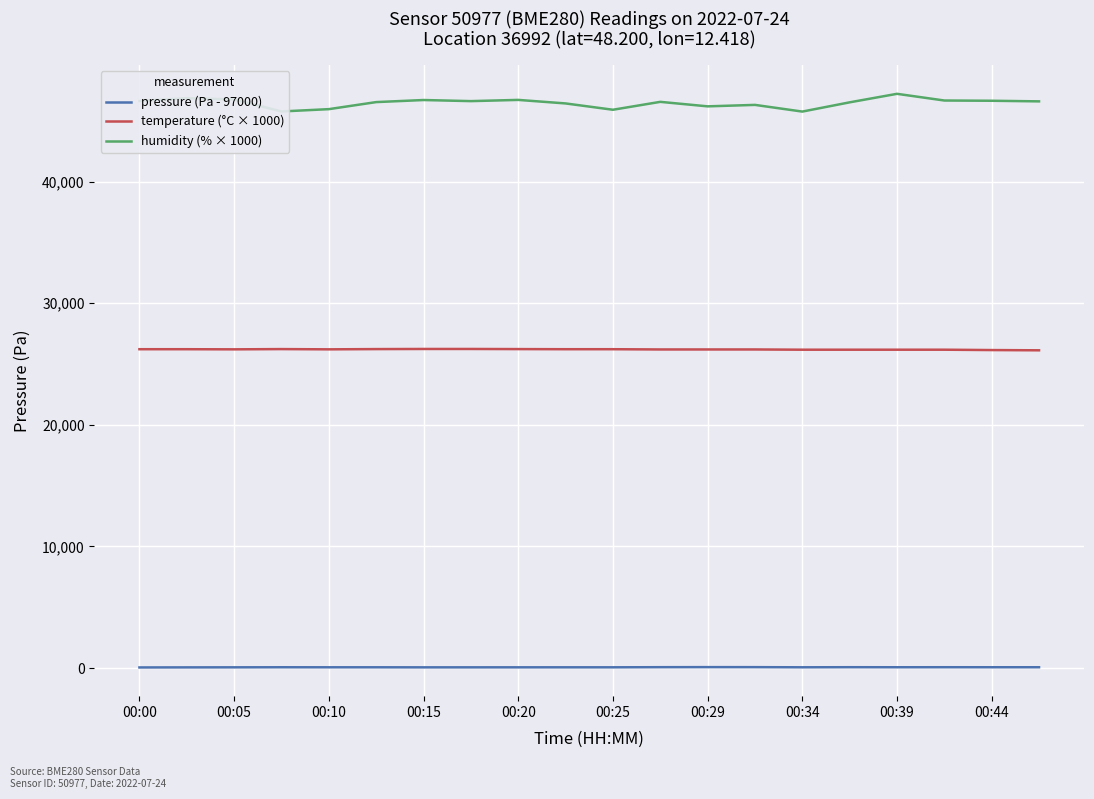

List the series in order of their peak value, lowest first.

pressure (Pa - 97000), temperature (°C × 1000), humidity (% × 1000)